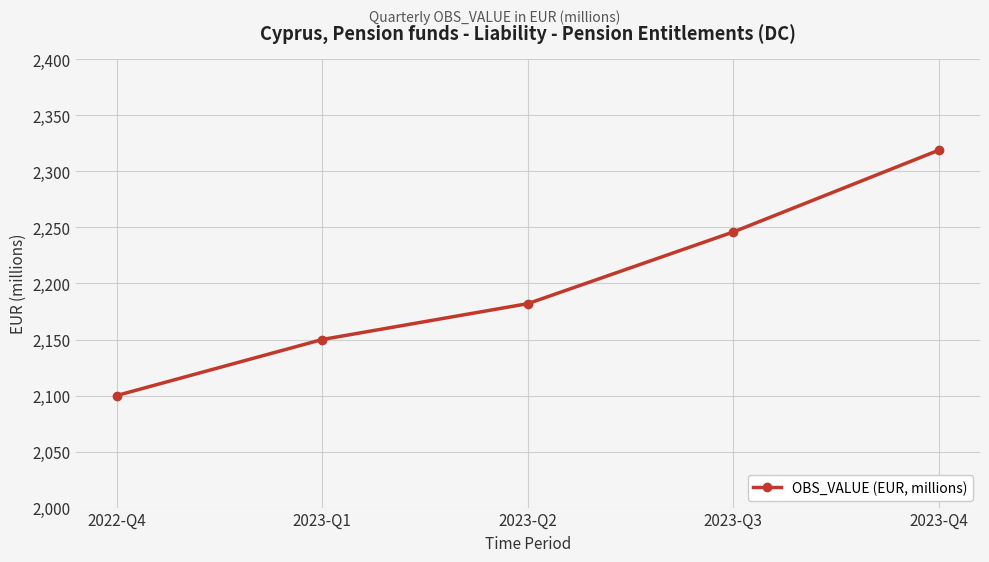

Reading left to right, extract all data points from this chart.

2100	2150	2182	2246	2319